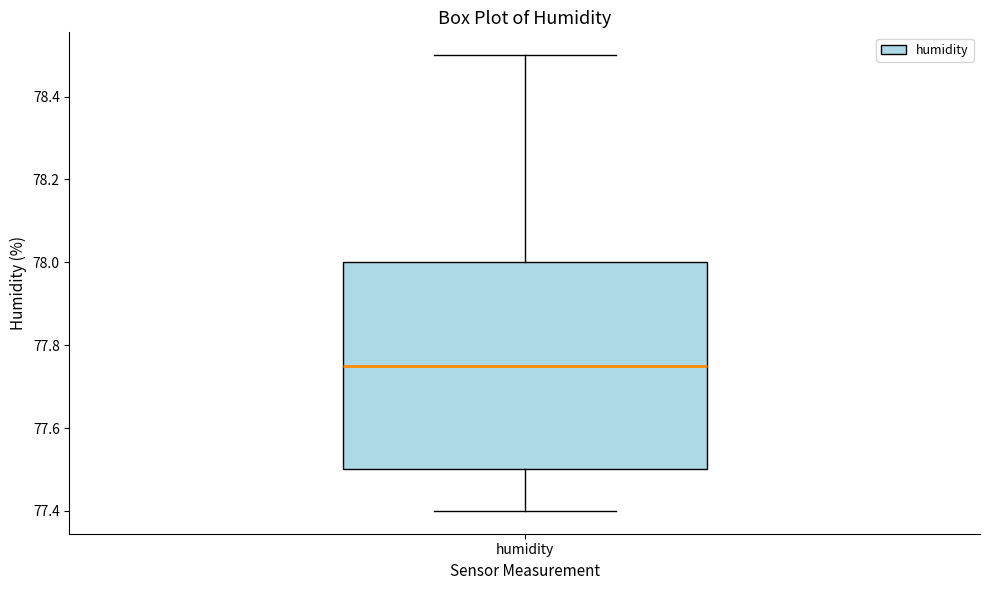

Read this box plot against the y-axis: the position of the median line, the range covered by the box, and the ends of both whiskers. The values are not printed on the chart, so give them approximately, as read against the axis.

median 77.76, box 77.50 to 78.00, whiskers 77.40 to 78.50